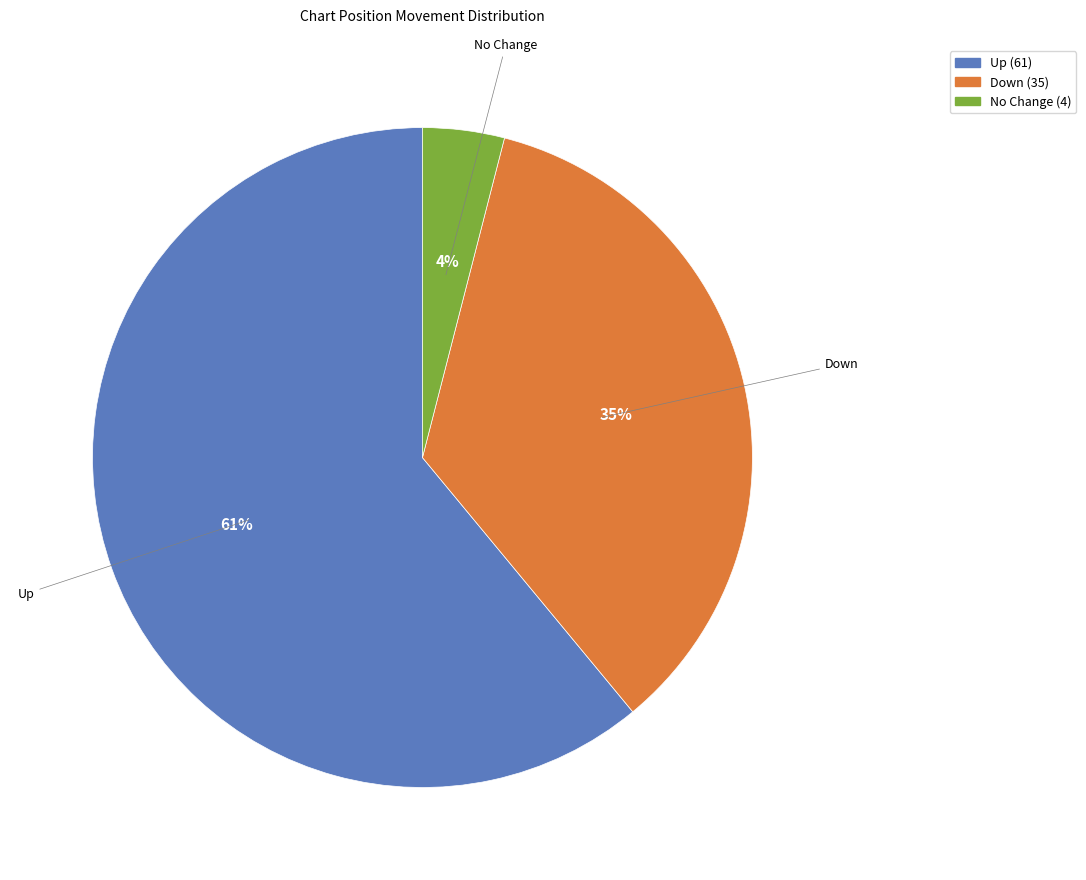

Is there any slice that represents more than half of the pie?

Yes